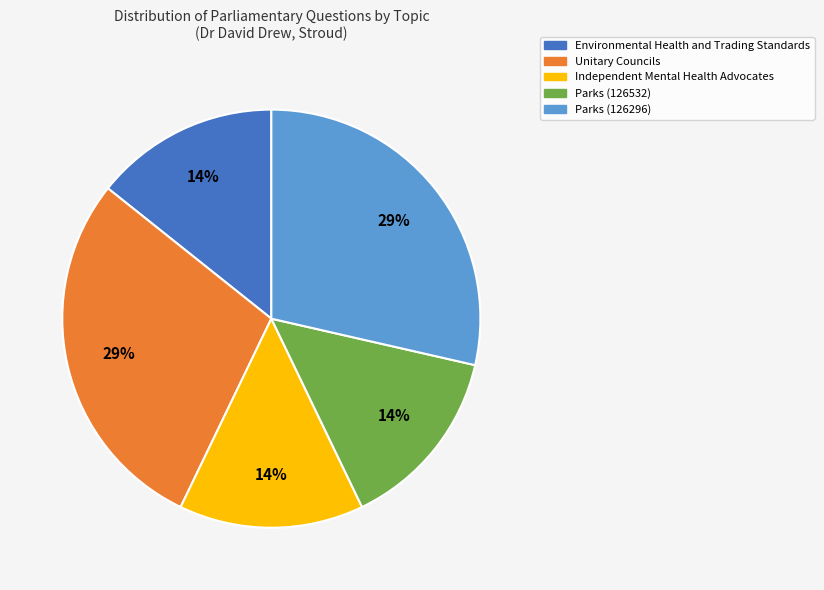

Is Parks (126296) the majority of the pie?

No